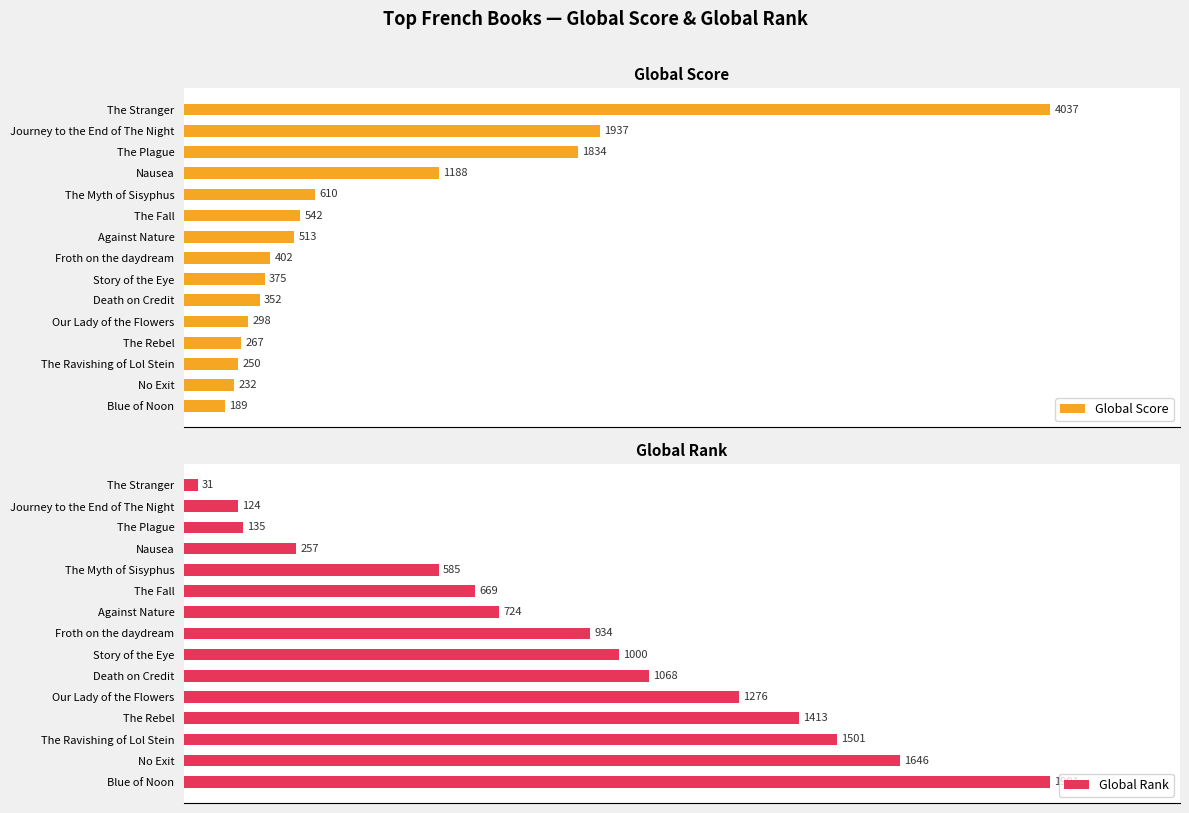

What position from the left is The Rebel?

12